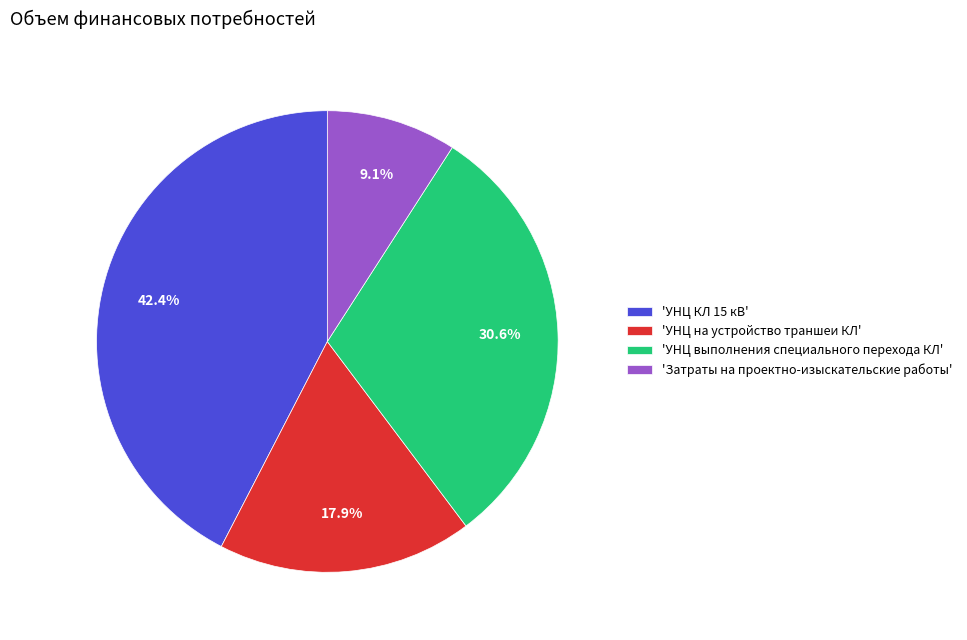

Between 'УНЦ выполнения специального перехода КЛ' and 'УНЦ на устройство траншеи КЛ', which is larger?

'УНЦ выполнения специального перехода КЛ'